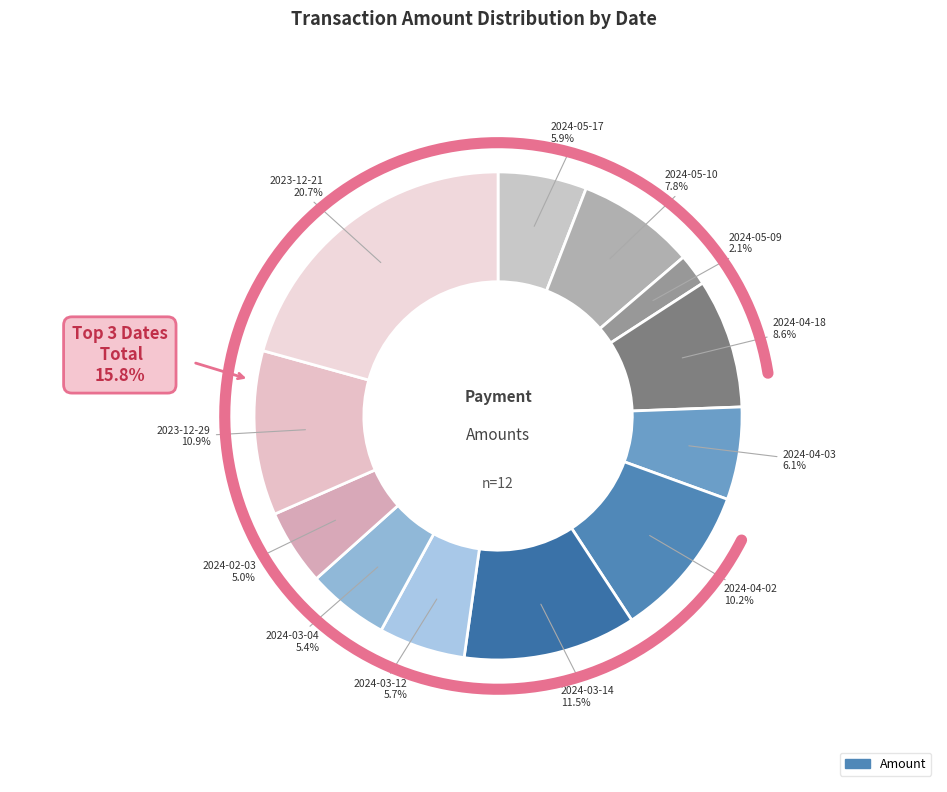

The 2024-04-18 slice represents 16% of the pie. True or false?

False